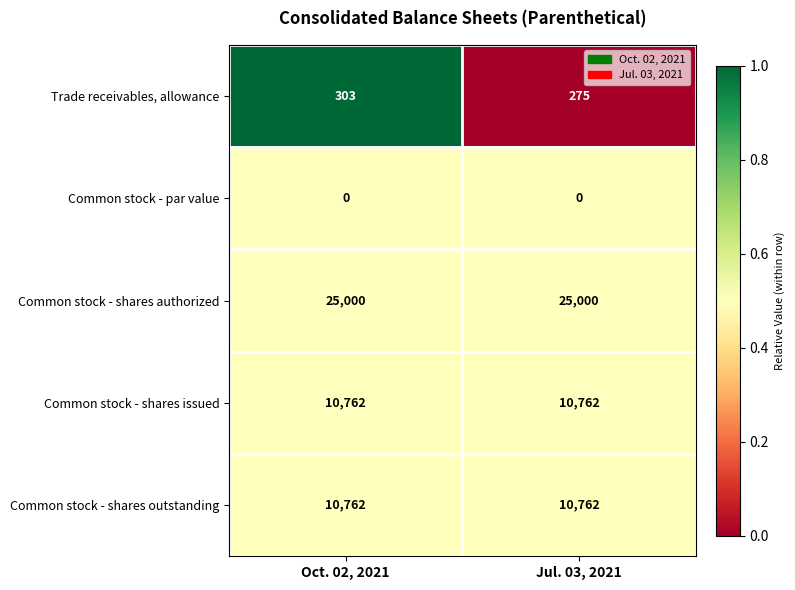

Count the number of categories in the chart.

2